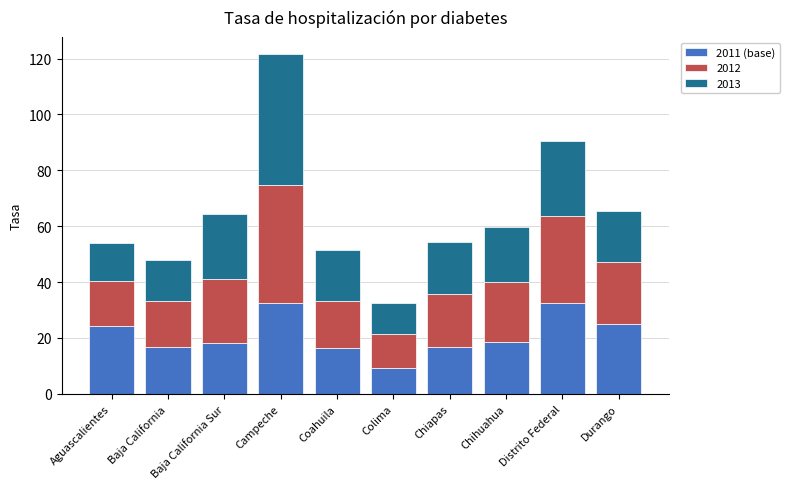

How many data points does each series have?

10